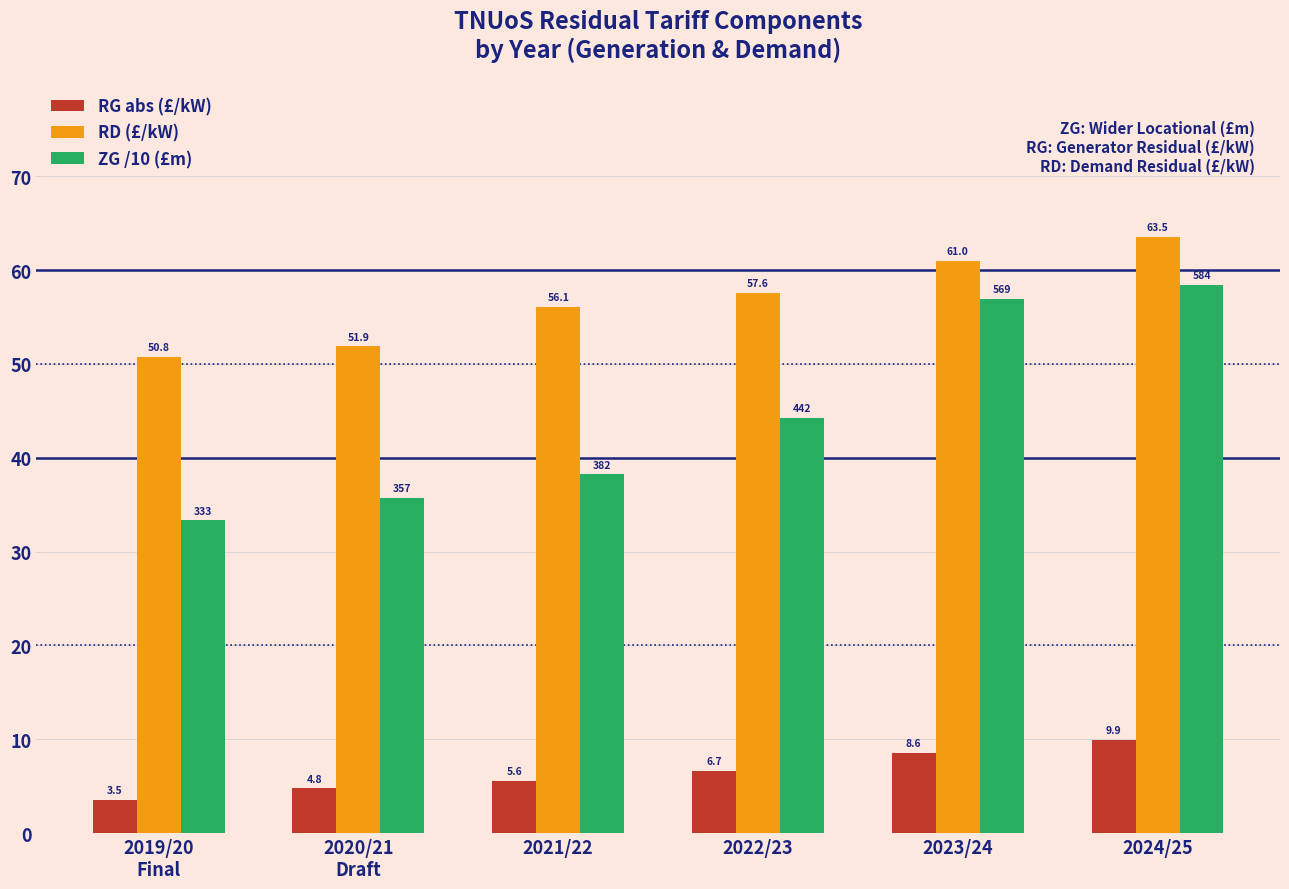

Reading right to left, list all the values displayed in this chart.

RG abs (£/kW): 9.9	8.6	6.7	5.6	4.8	3.5
RD (£/kW): 63.5	61.0	57.6	56.1	51.9	50.8
ZG /10 (£m): 58.4	56.9	44.2	38.2	35.7	33.3